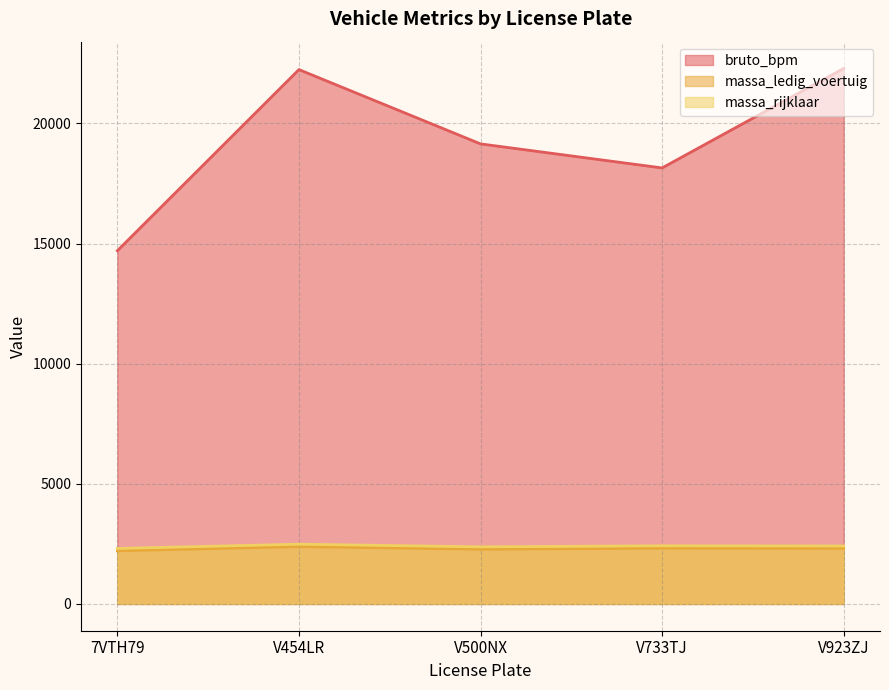

How many lines are shown in the chart?

3